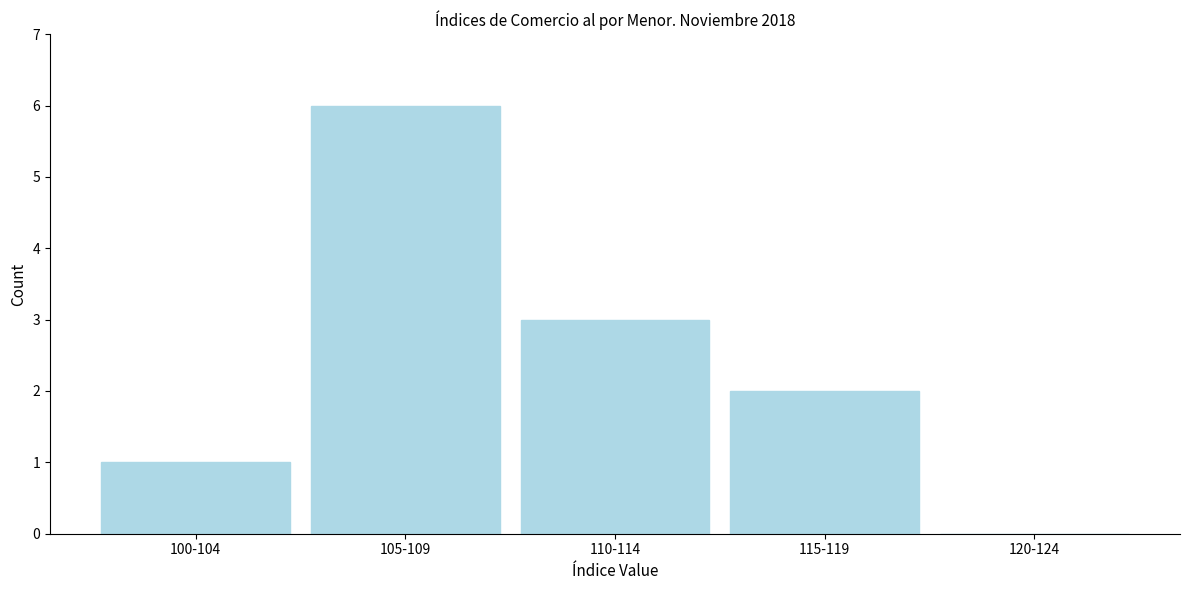

Reading left to right, what are all the values shown in this chart?

100-104=1	105-109=6	110-114=3	115-119=2	120-124=0